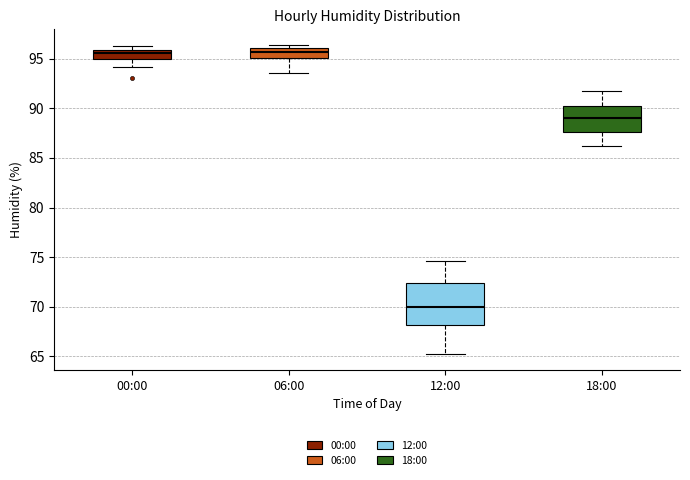

Reading left to right, transcribe this box plot: for each box, give where its median line is, the range the box spans, and where its two whiskers end, as read against the y-axis. The values are not printed on the chart, so give them approximately, as read against the axis.

00:00: median 95.5, box 95.0 to 96.0, whiskers 94.0 to 96.5
06:00: median 95.5, box 95.0 to 96.0, whiskers 93.5 to 96.5
12:00: median 70.0, box 68.0 to 72.5, whiskers 65.0 to 74.5
18:00: median 89.0, box 87.5 to 90.5, whiskers 86.0 to 91.5